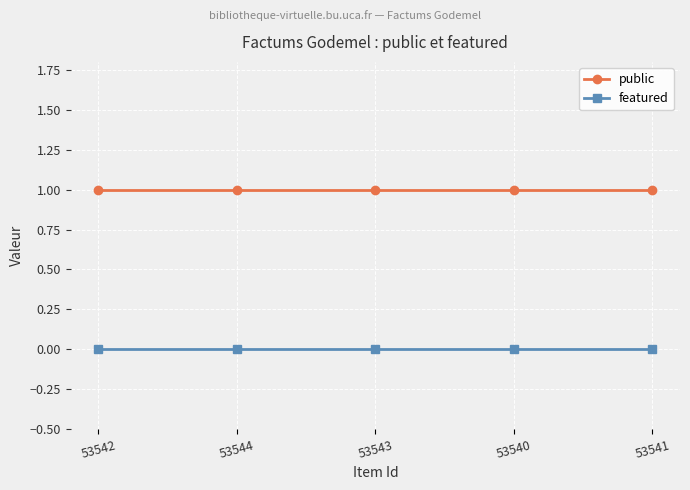

How many data points does each series have?

5